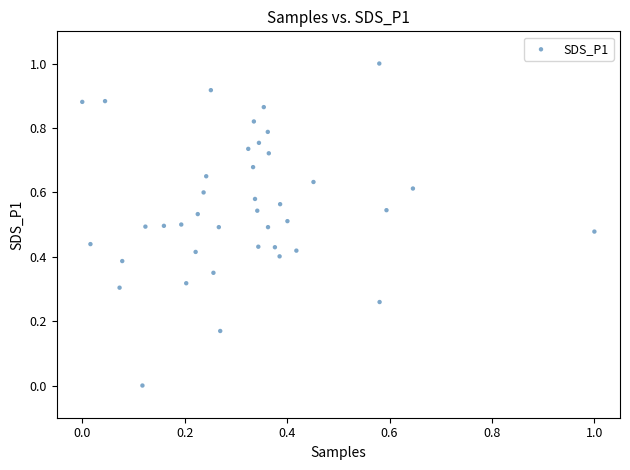

What is the range of X values (max minus min)?

1.0